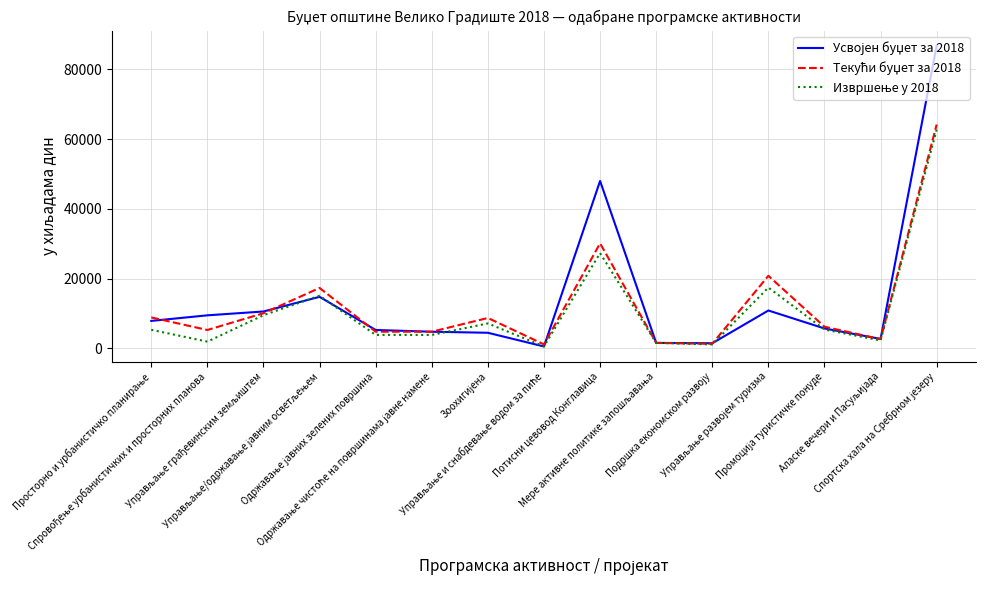

What is the label of the 15th point from the left?

Спортска хала на Сребрном језеру